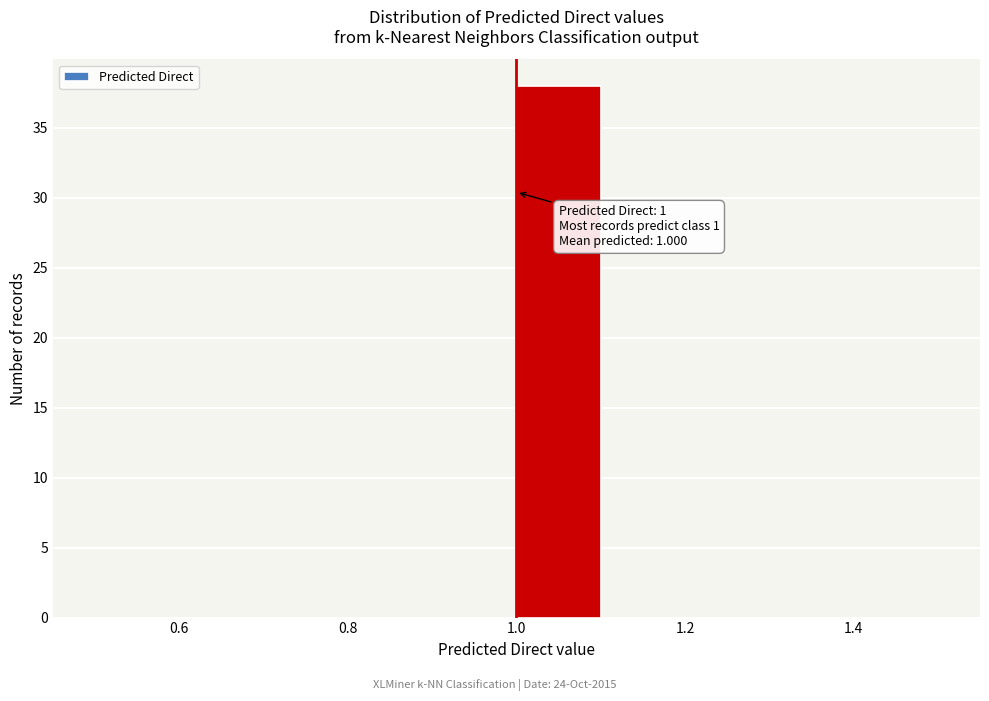

Which range on the x-axis has the tallest bar?

1.0 to 1.1